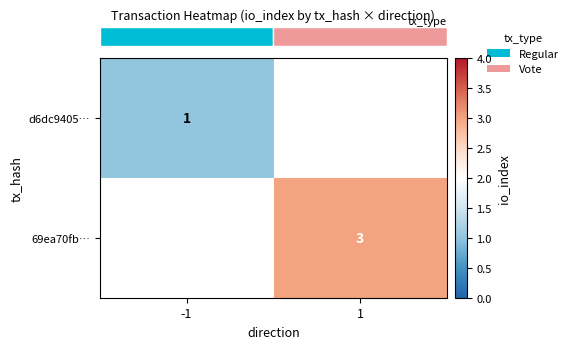

What is the minimum value shown in the chart?

1.0